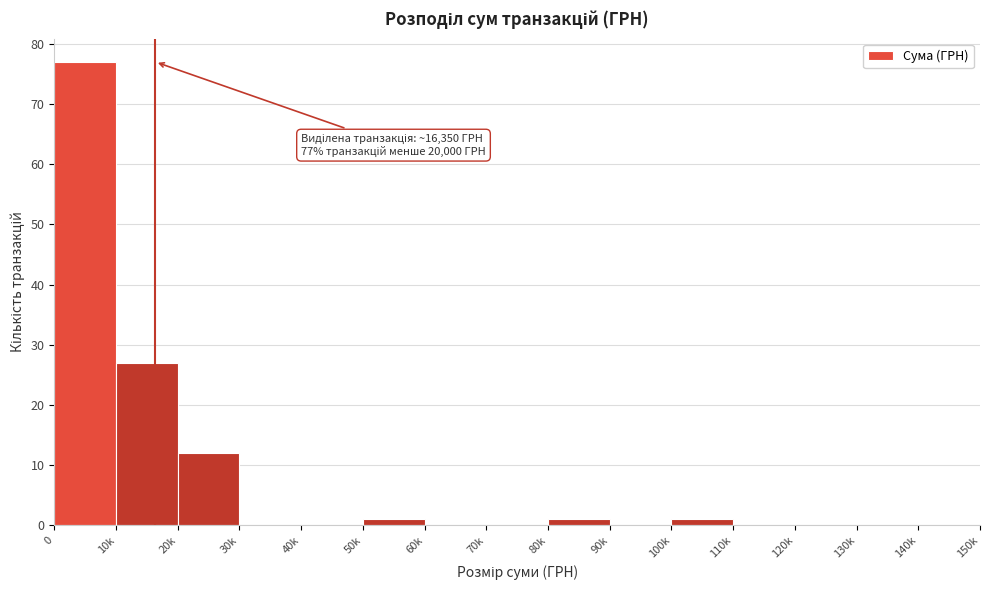

Reading left to right, transcribe all the data shown in this chart.

0=77	10k=27	20k=12	30k=0	40k=0	50k=1	60k=0	70k=0	80k=1	90k=0	100k=1	110k=0	120k=0	130k=0	140k=0